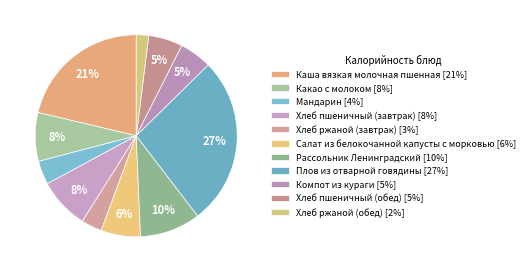

To the nearest percent, what is the difference between the largest and smallest slice percentages?

25%